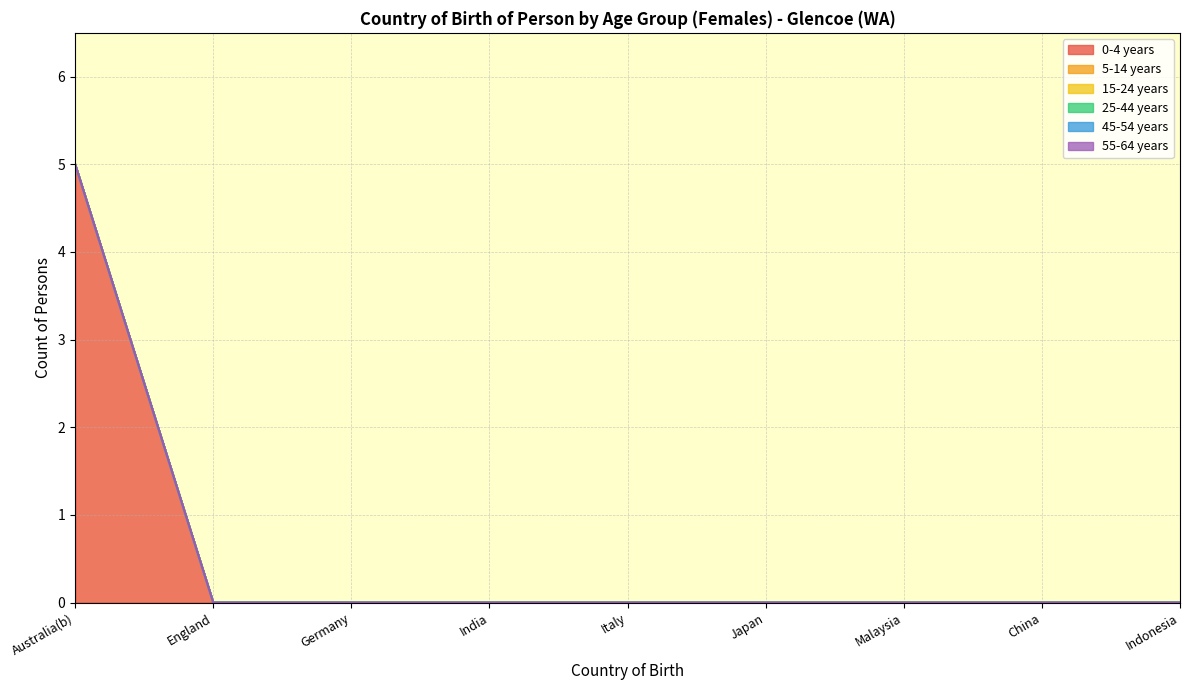

What are all the series names shown in the legend?

0-4 years, 5-14 years, 15-24 years, 25-44 years, 45-54 years, 55-64 years